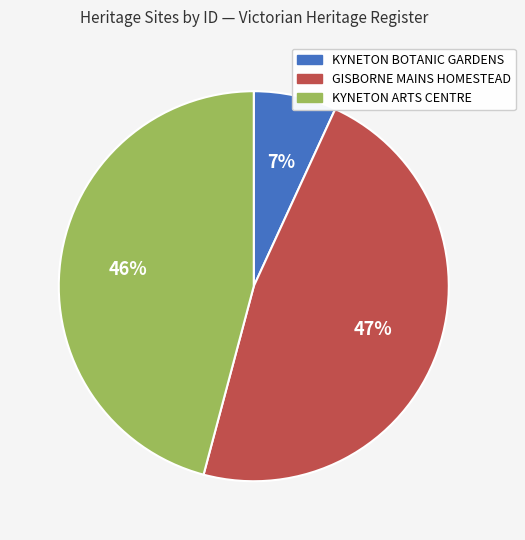

Which has a higher value, KYNETON ARTS CENTRE or GISBORNE MAINS HOMESTEAD?

GISBORNE MAINS HOMESTEAD